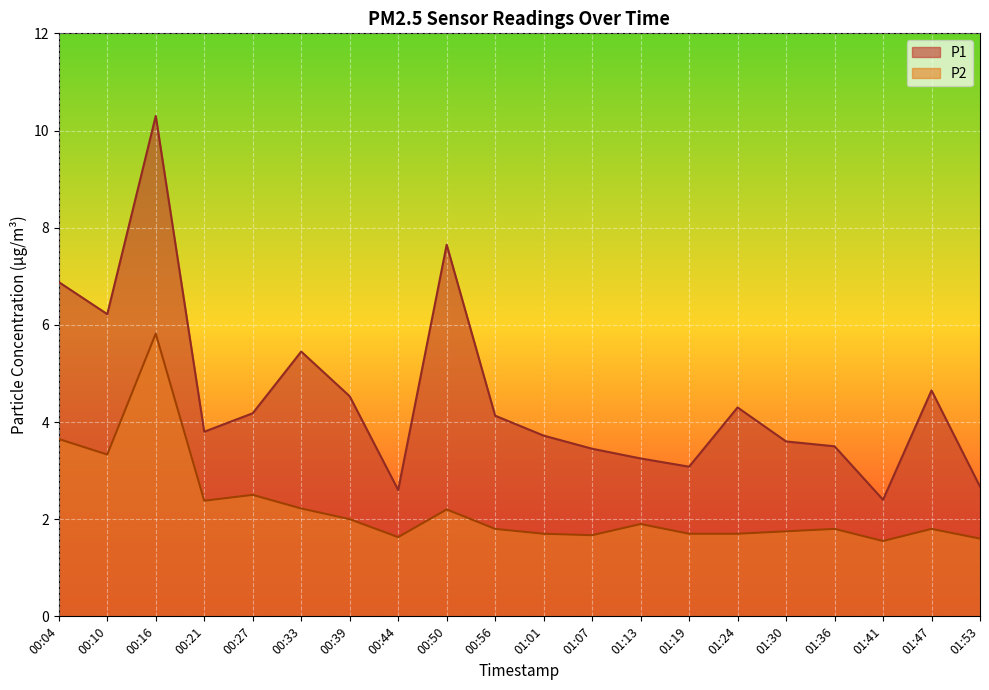

List the series in order of their overall mean, highest first.

P1, P2